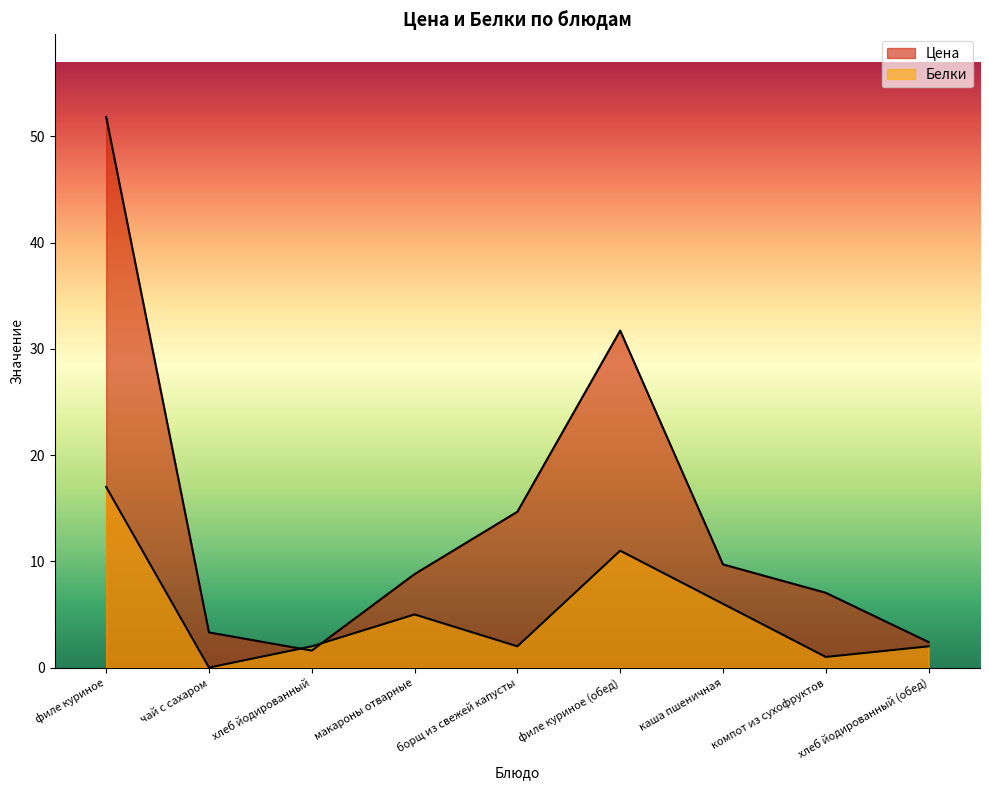

The value of Белки at макароны отварные is 5.0. True or false?

True